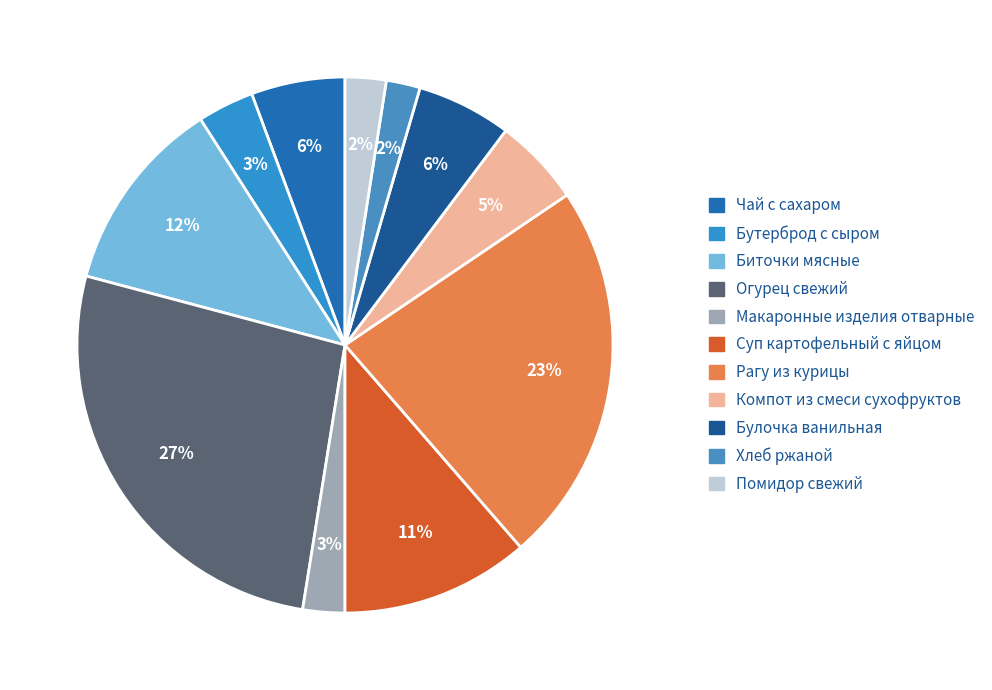

Does Помидор свежий account for over 50% of the chart?

No